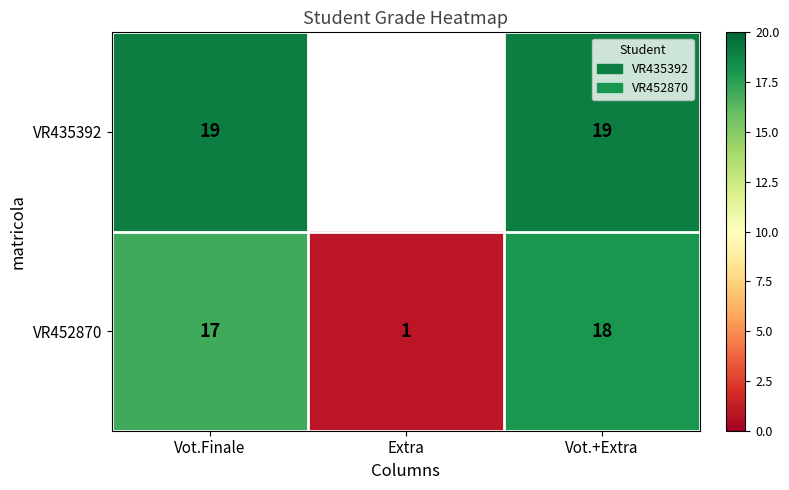

At Vot.Finale, list the series in order from largest to smallest.

VR435392, VR452870